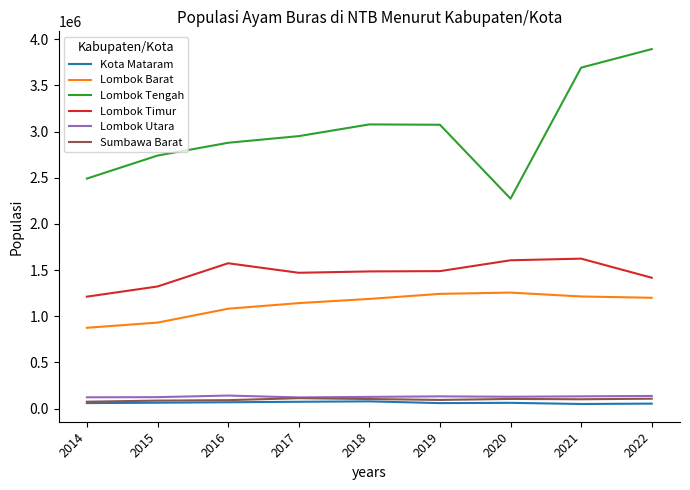

Where does the Sumbawa Barat series first go above 101049?

2017